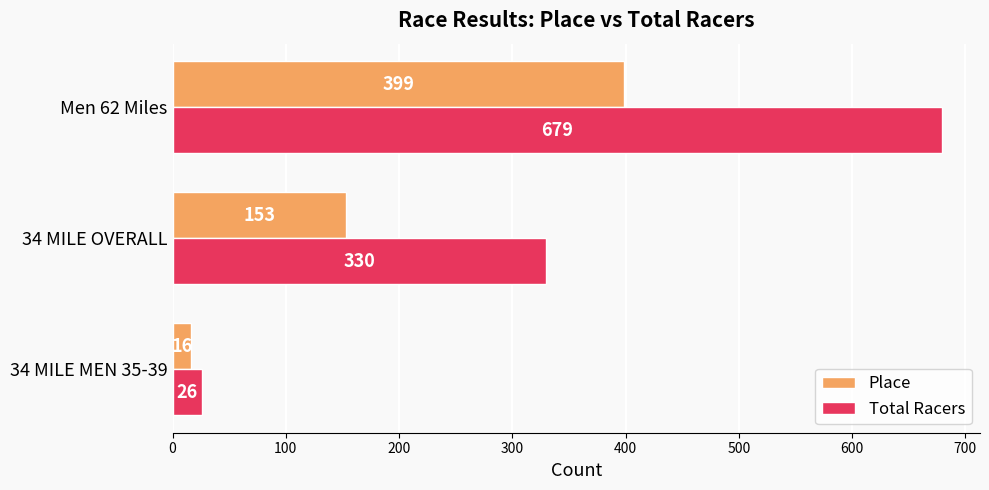

What is the spread (max minus min) of values at 34 MILE OVERALL?

177